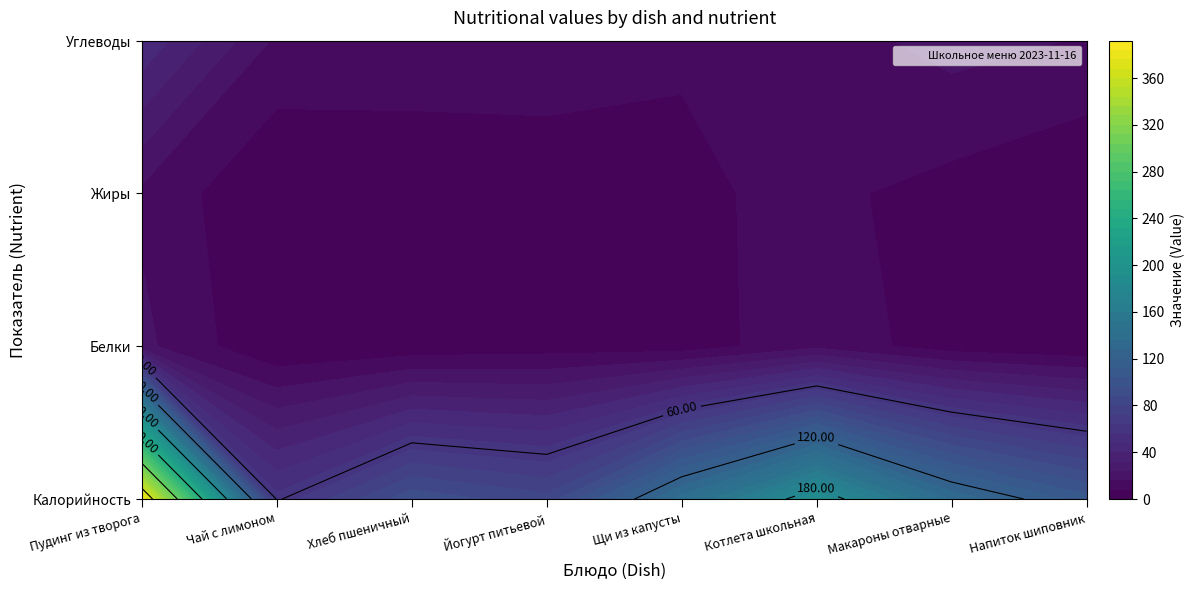

The value of Пудинг из творога с яблоками at 3 is 140.8. True or false?

False